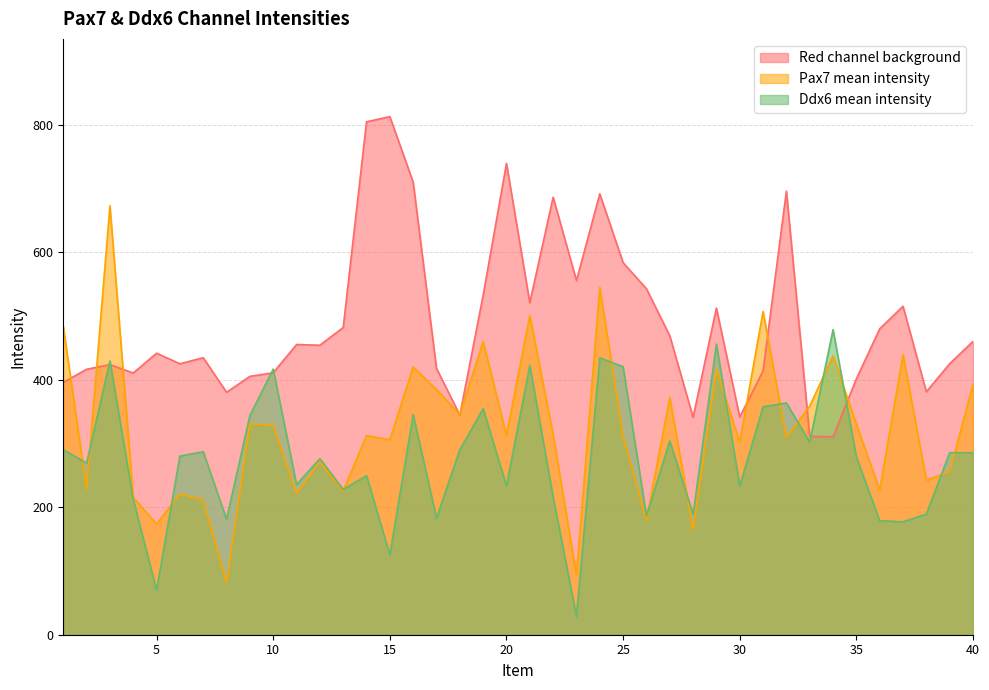

How many categories are shown in the chart?

40